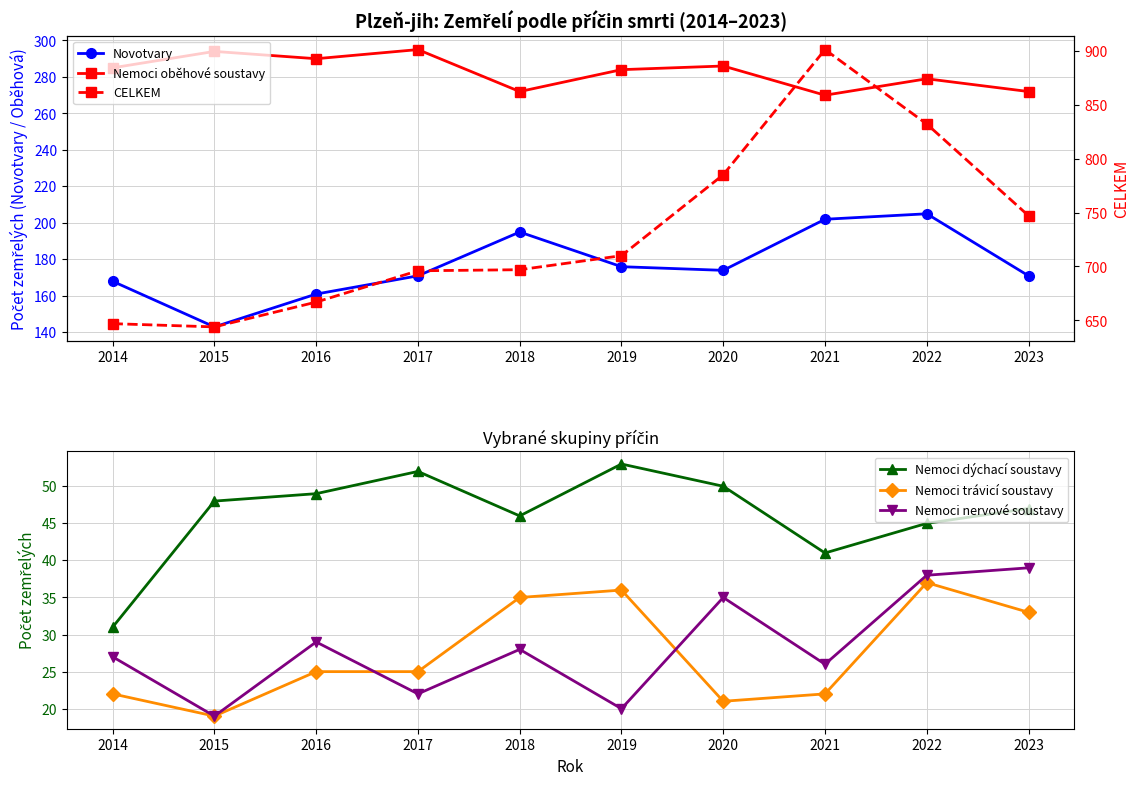

List the series in order of their peak value, lowest first.

Nemoci trávicí soustavy, Nemoci nervové soustavy, Nemoci dýchací soustavy, Novotvary, Nemoci oběhové soustavy, CELKEM